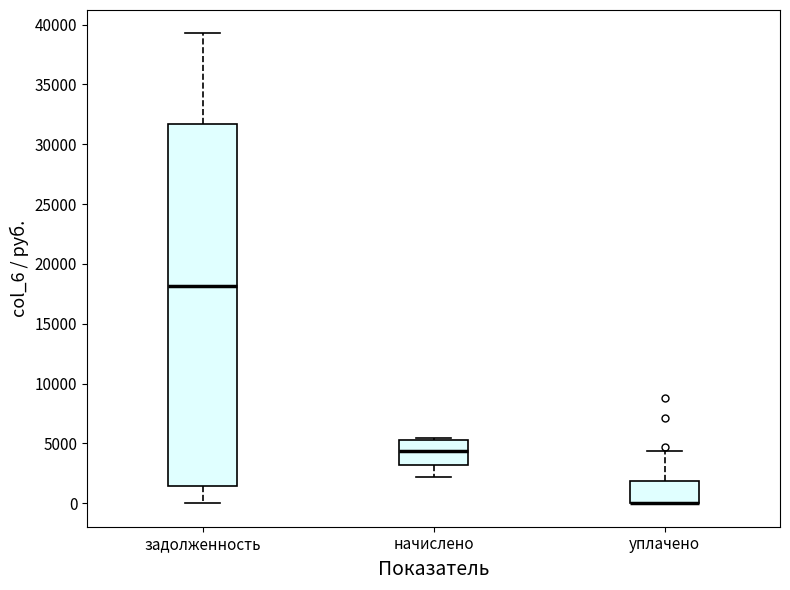

Where does the upper whisker of the box for задолженность end on the y-axis? The values are not printed on the chart, so give them approximately, as read against the axis.

39500